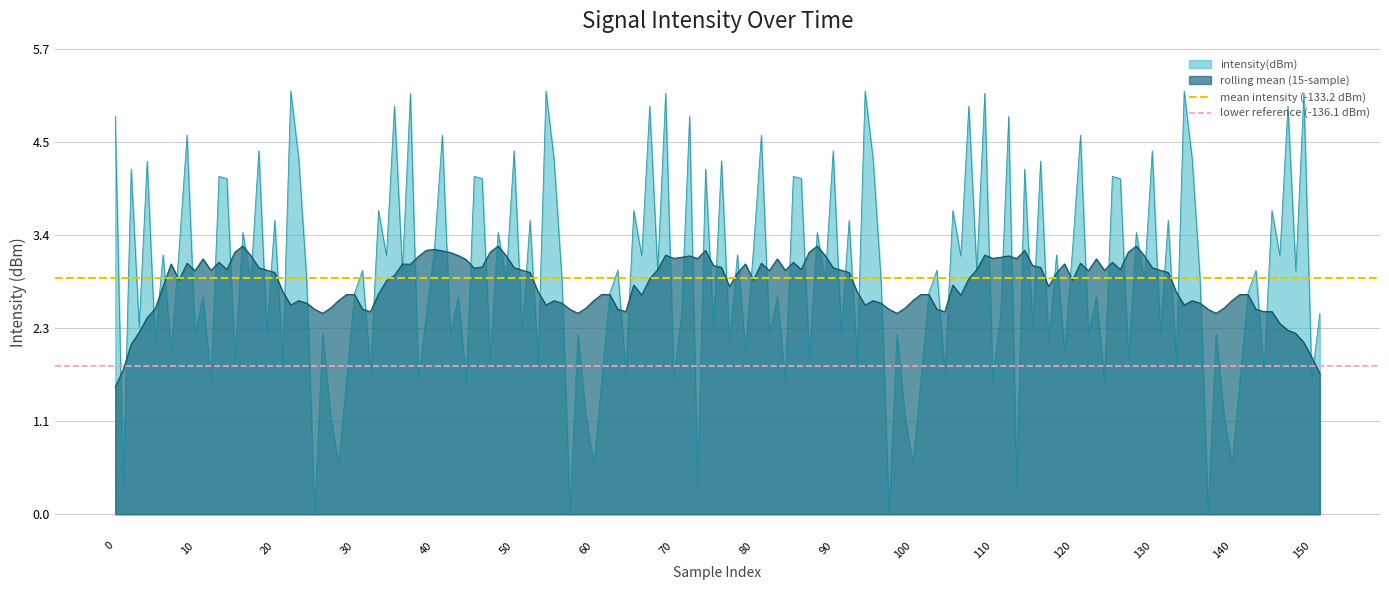

What is the highest value of the rolling mean (15-sample) series?

3.3